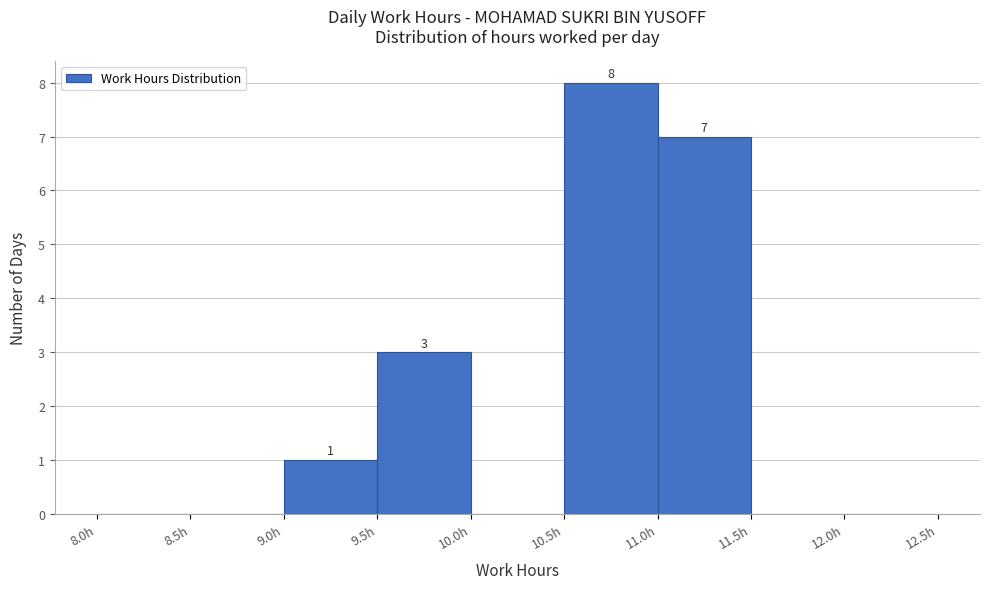

Over which range of the x-axis is the bar tallest?

10.5 to 11.0